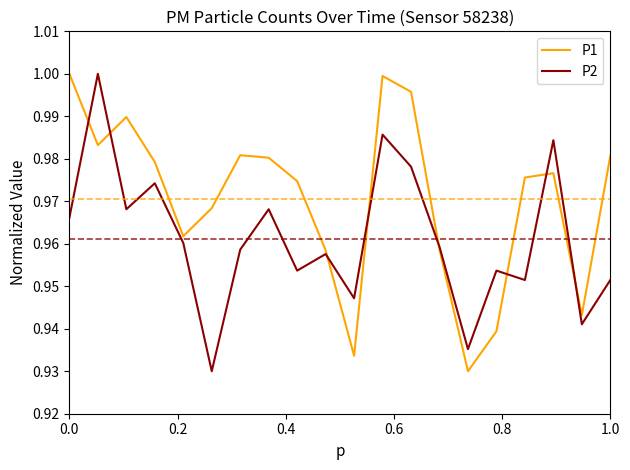

Which series has the largest total across all categories?

P1